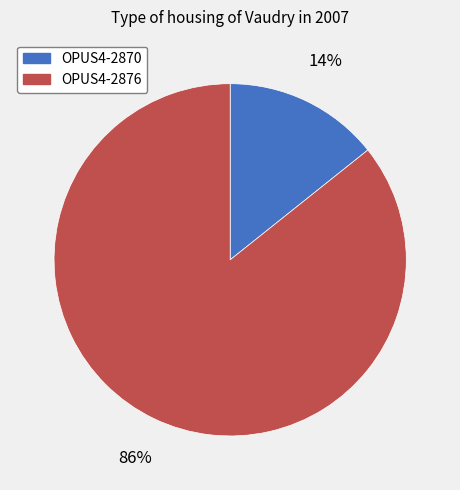

What is the largest slice in the pie chart?

OPUS4-2876